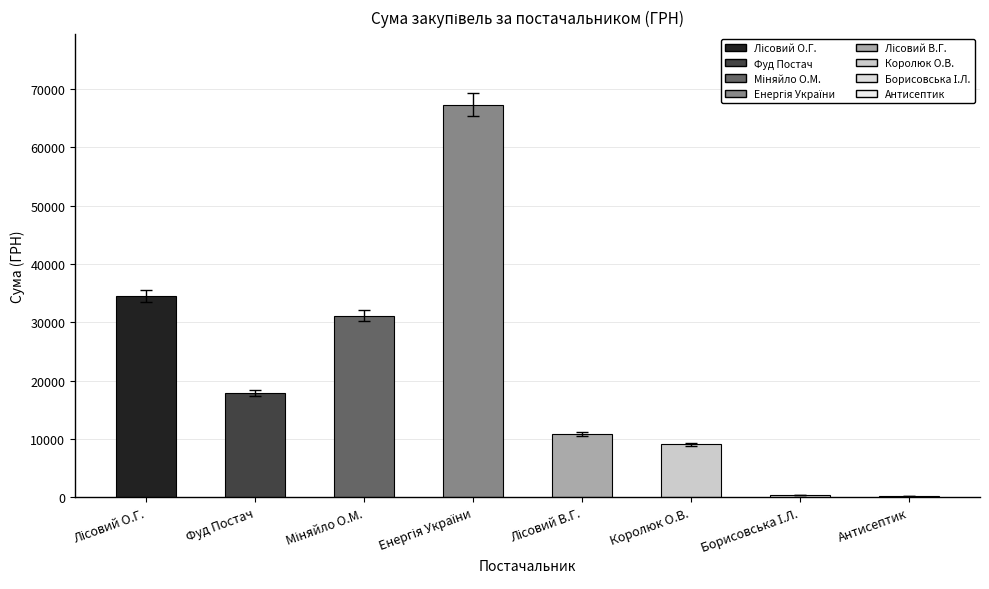

What is the greatest value displayed?

67359.6